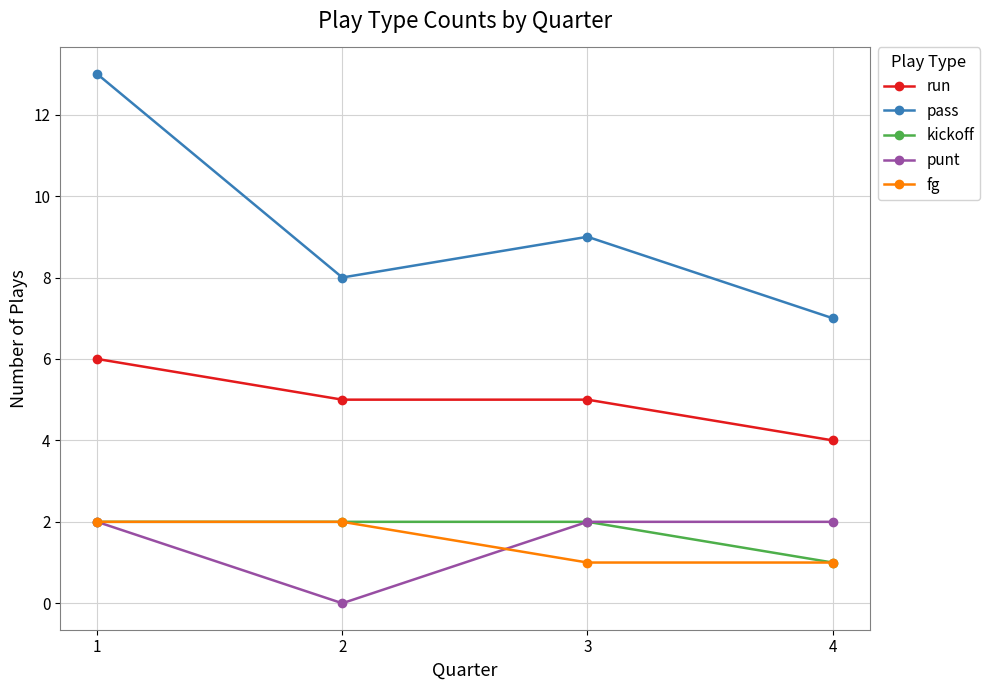

What is the value of the punt point at the 3rd from the left?

2